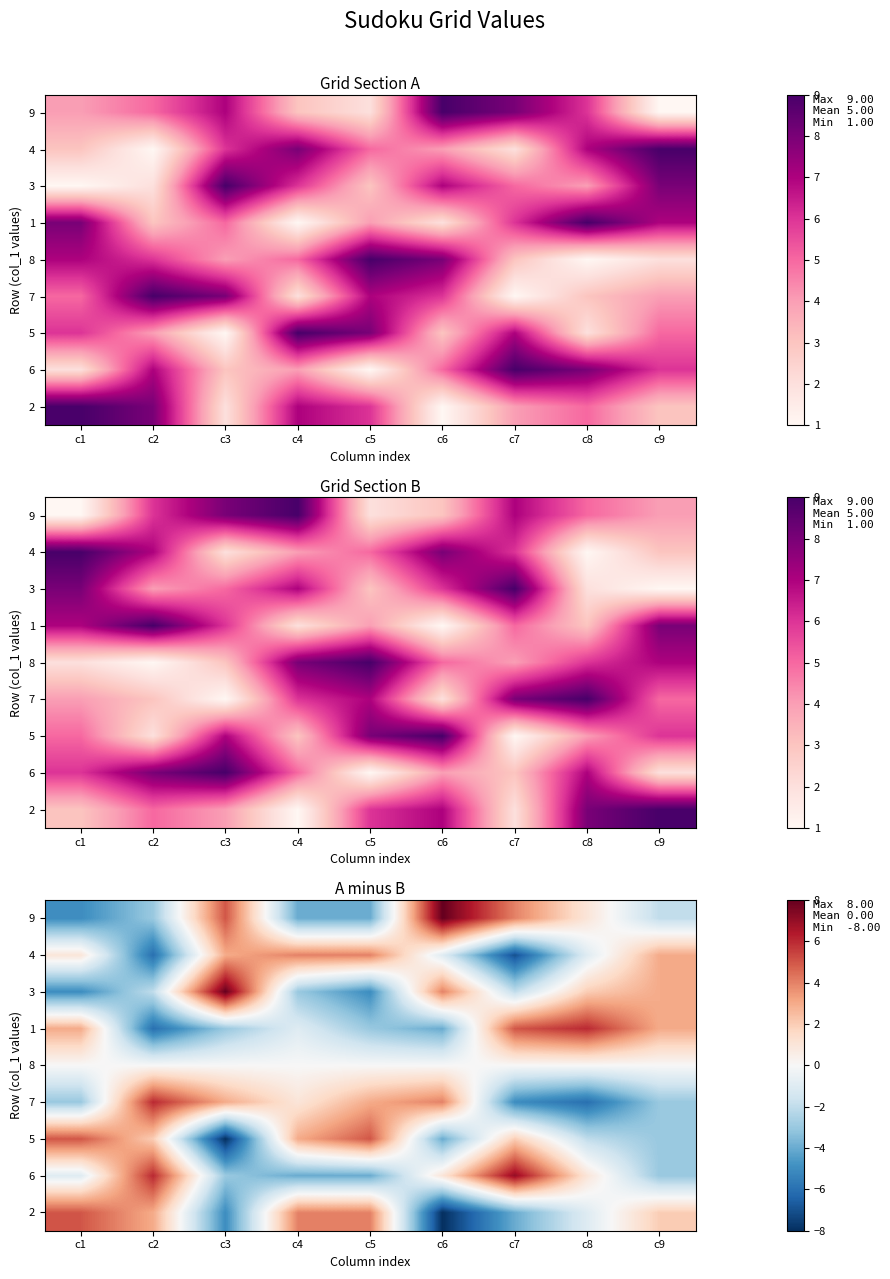

Count the number of categories in the chart.

9